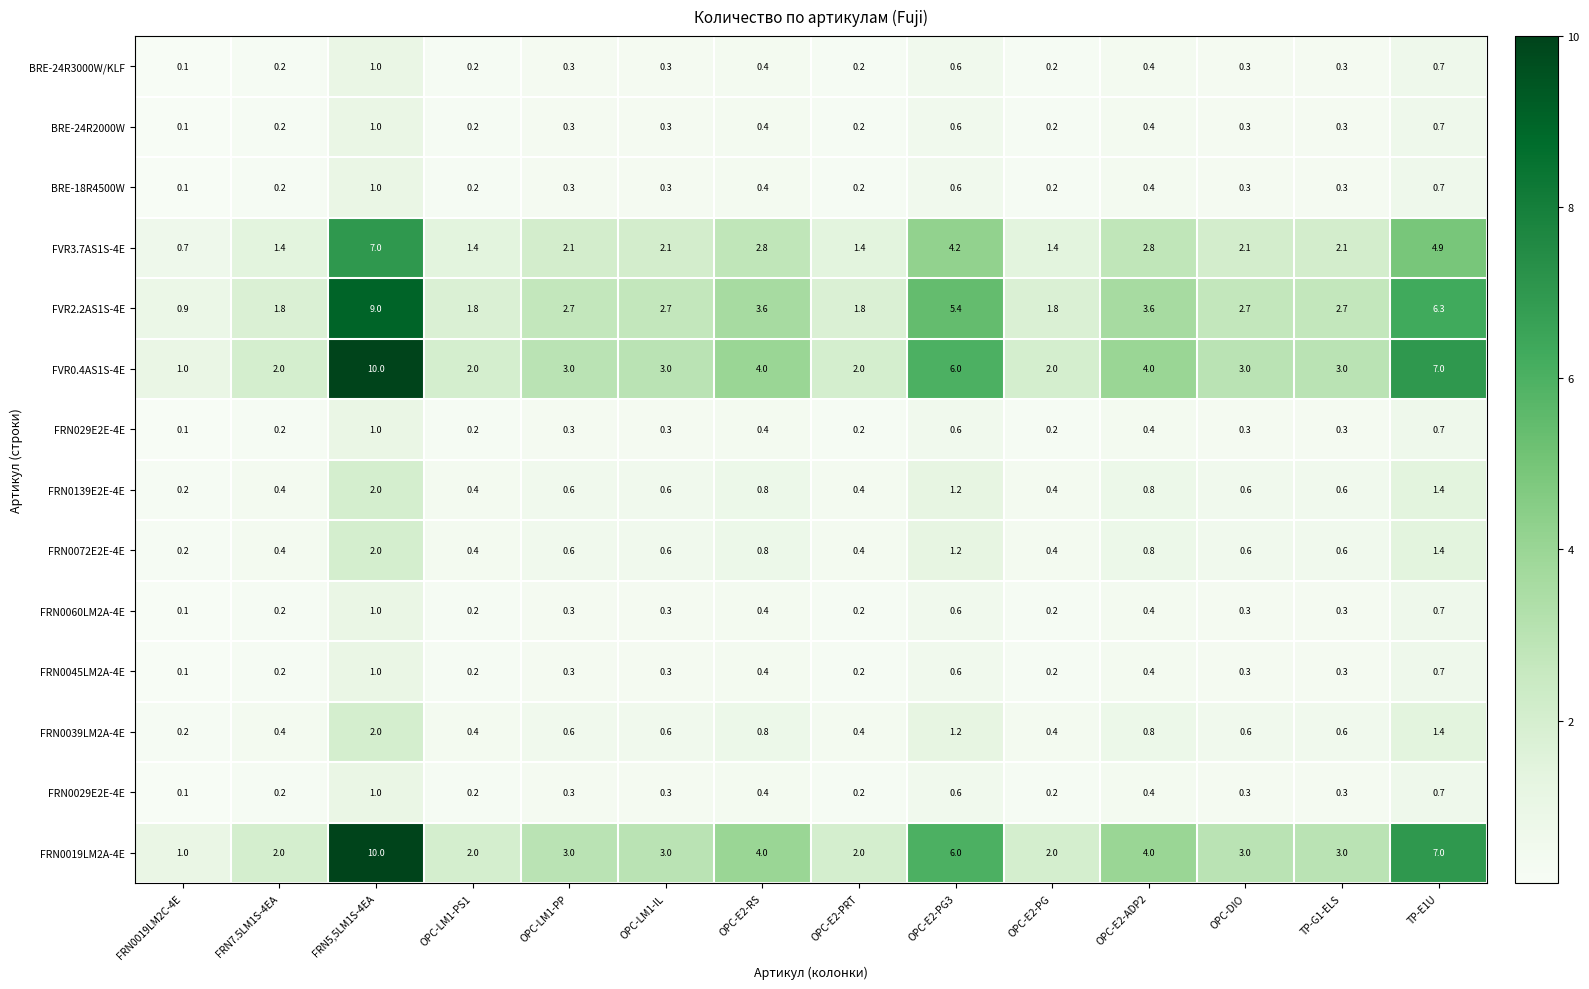

What is the spread (max minus min) of values at OPC-E2-PG?

1.8